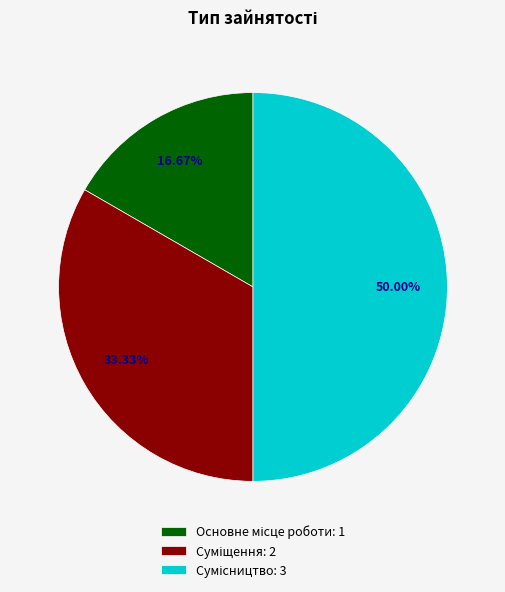

To the nearest percent, what is the combined percentage of Основне місце роботи and Суміщення?

50%